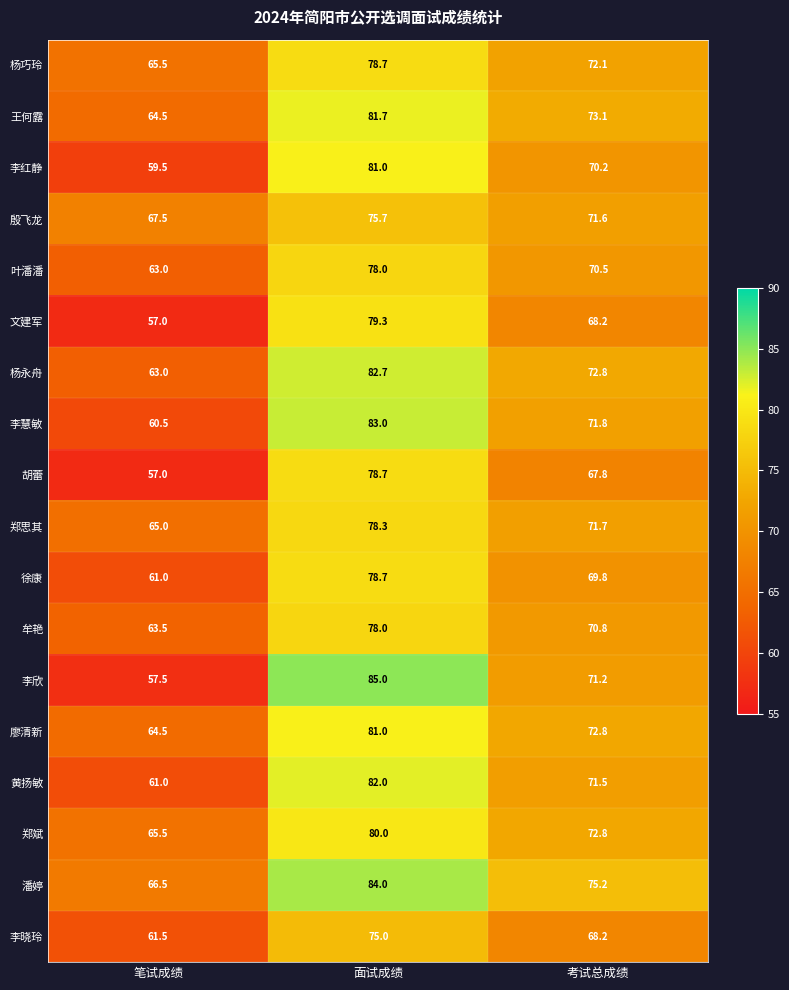

What is the difference between the highest and lowest values at 笔试成绩?

10.5